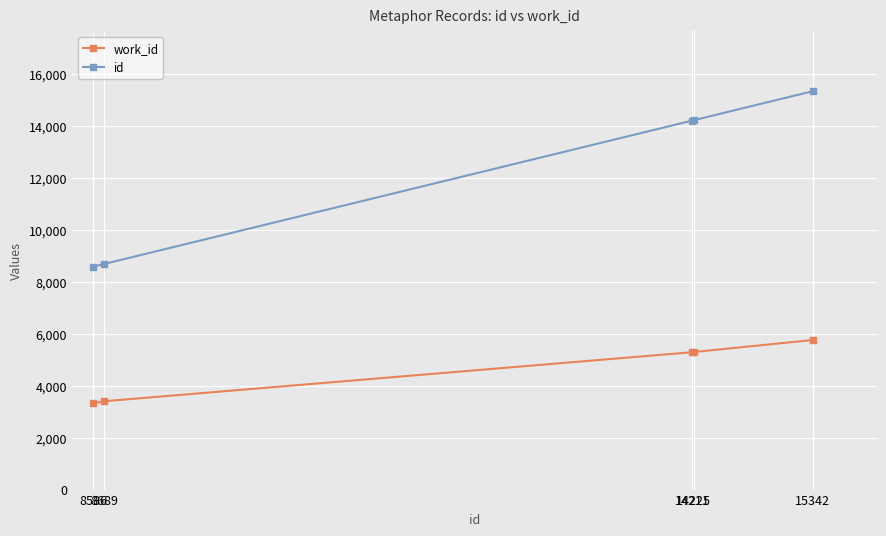

Which category has the highest value across all series?

15342